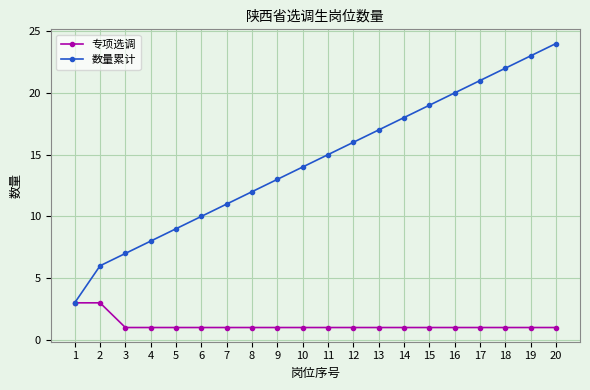

At which category is the sum across all series the highest?

20